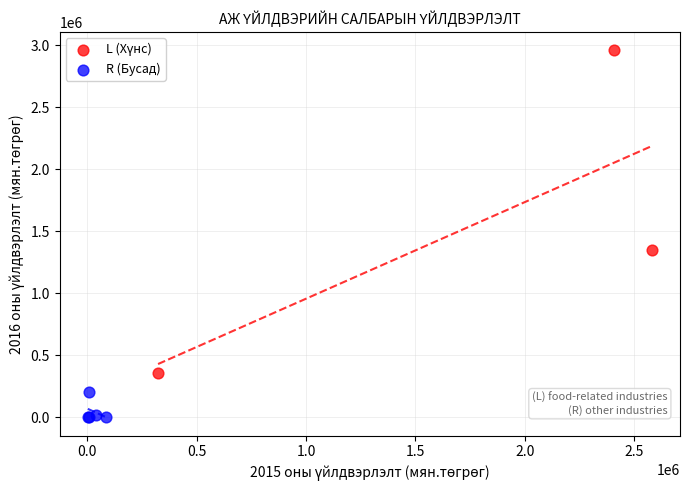

Which series contains the lowest Y value?

R (Бусад)